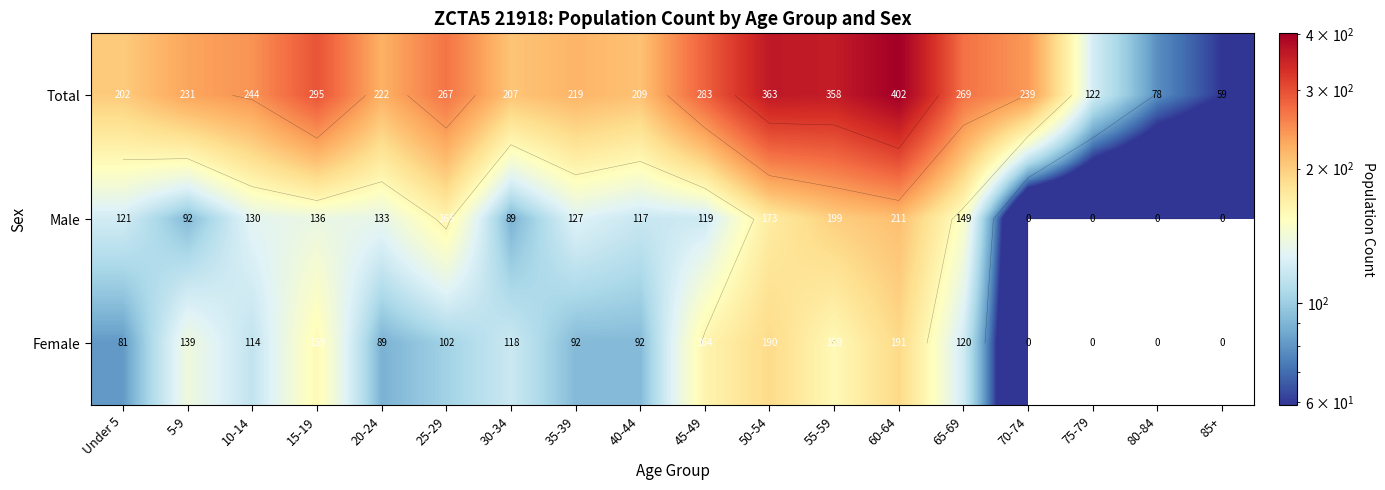

At how many categories does at least one series exceed 159?

15